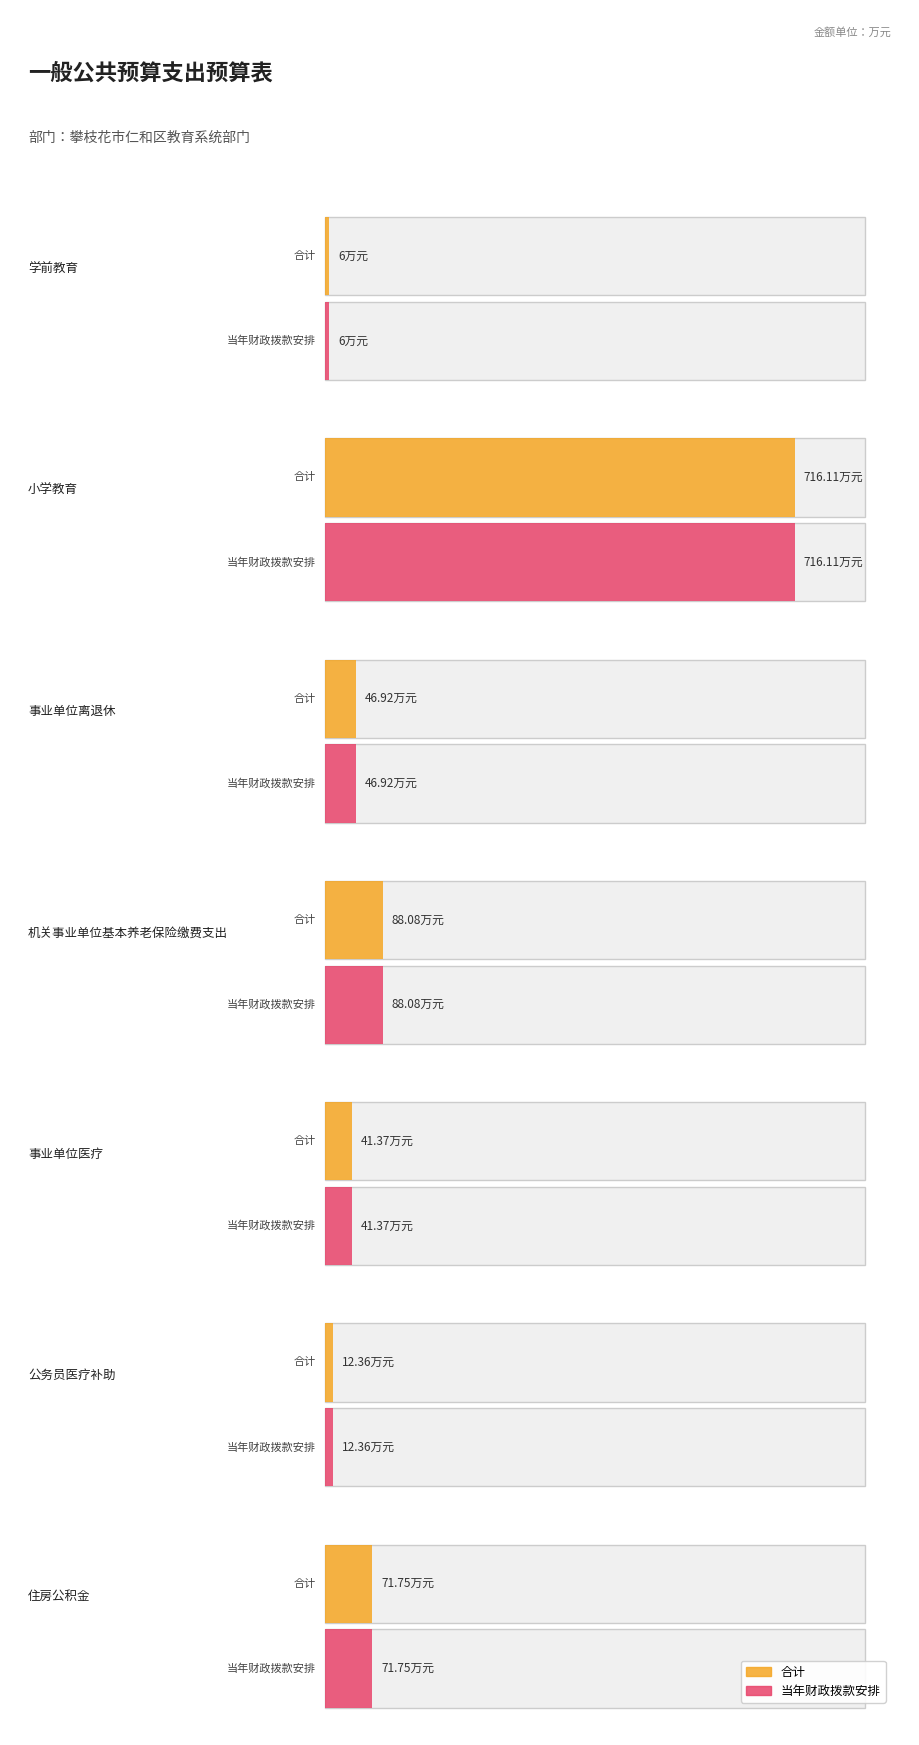

At  事业单位离退休, list the series in order from largest to smallest.

合计, 当年财政拨款安排